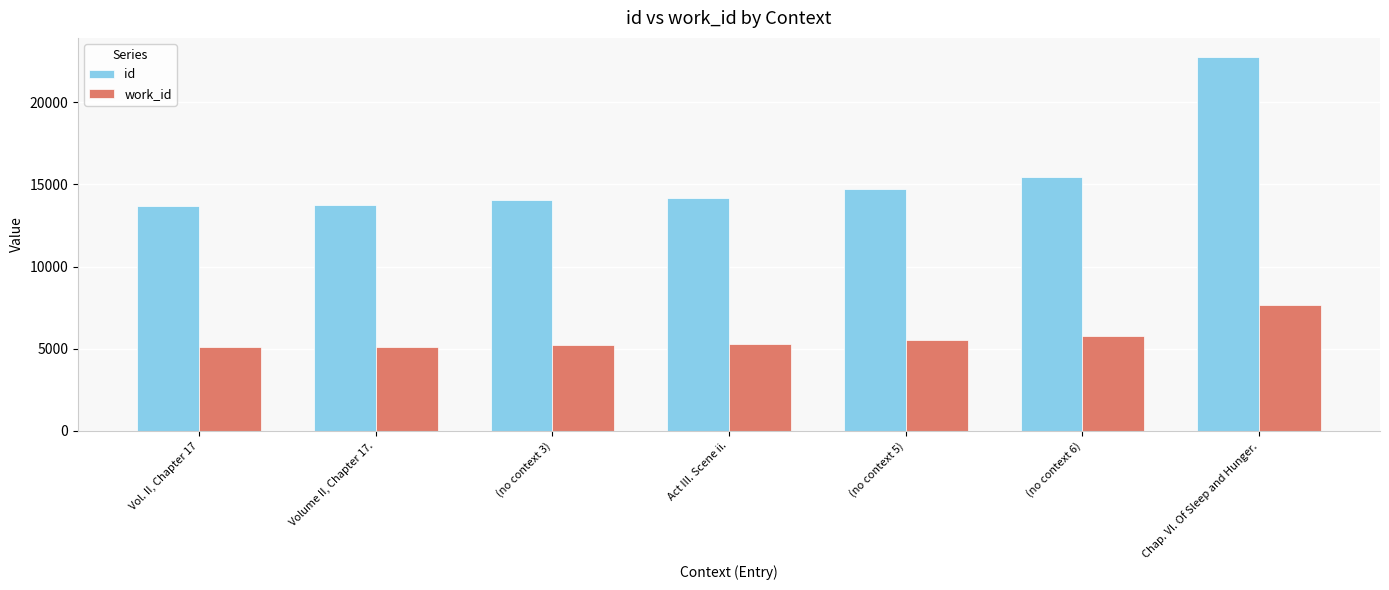

True or false: work_id has a value of 1642 at Vol. II, Chapter 17.

False